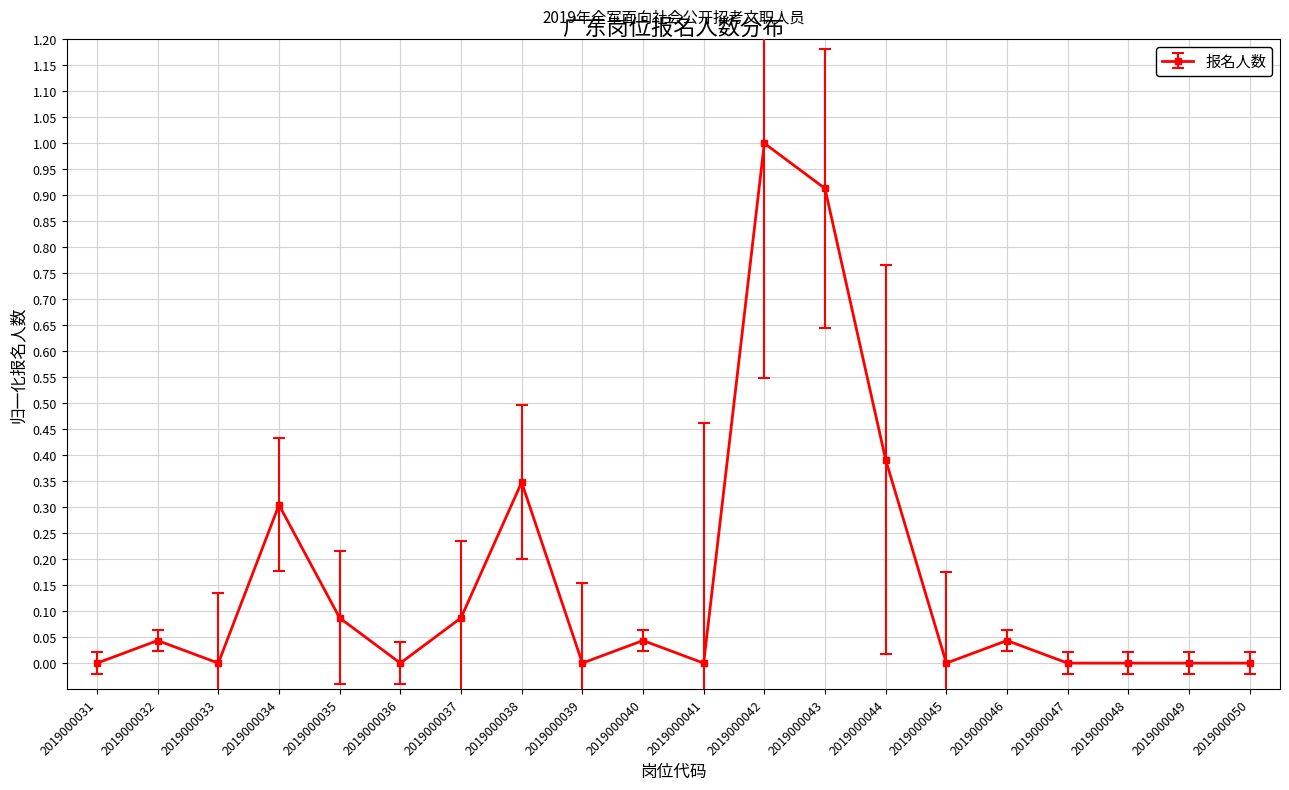

Does the chart have visible grid lines?

Yes